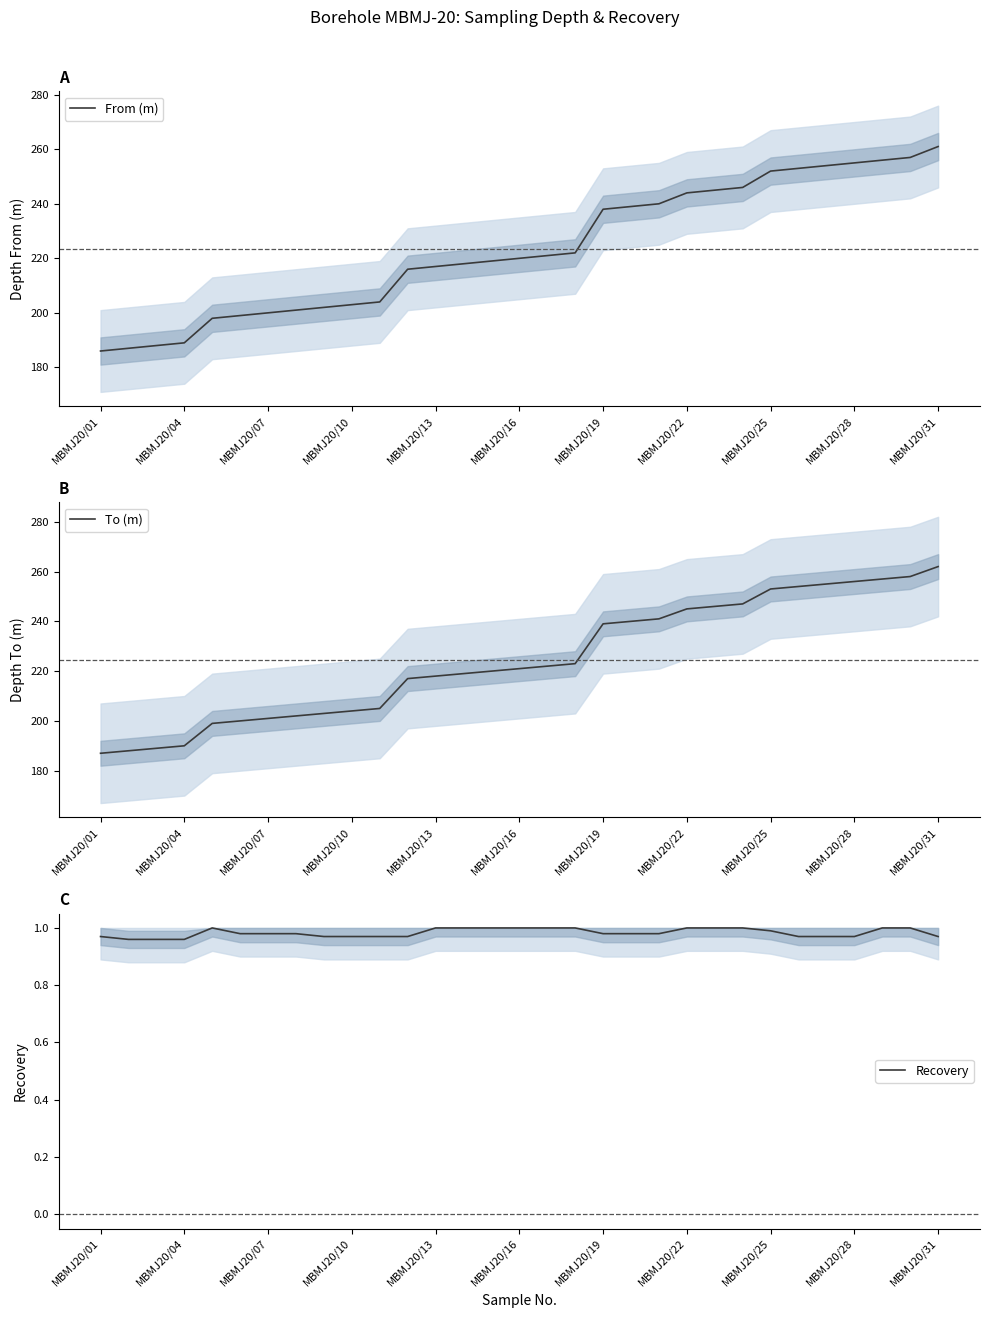

Is it true that From (m) equals 189 at MBMJ20/04?

True